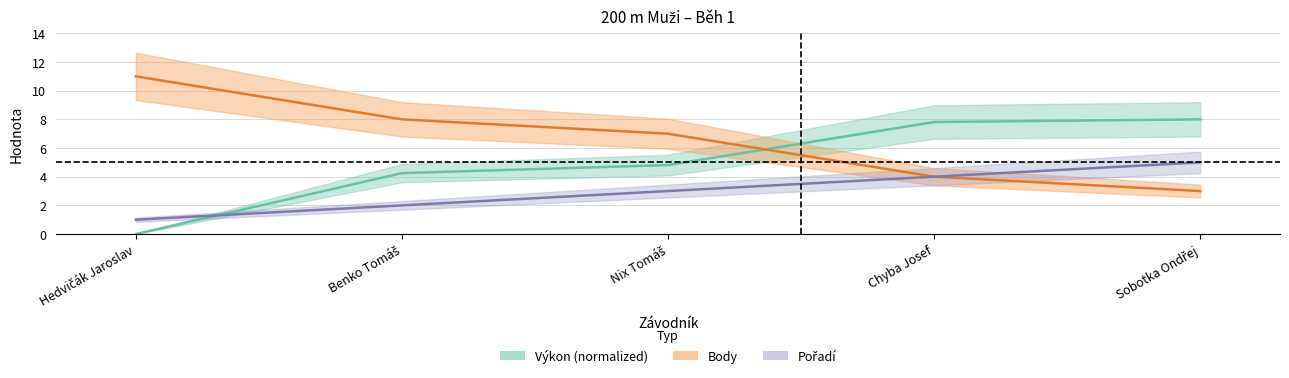

Between Nix Tomáš and Sobotka Ondřej, which is larger?

Sobotka Ondřej